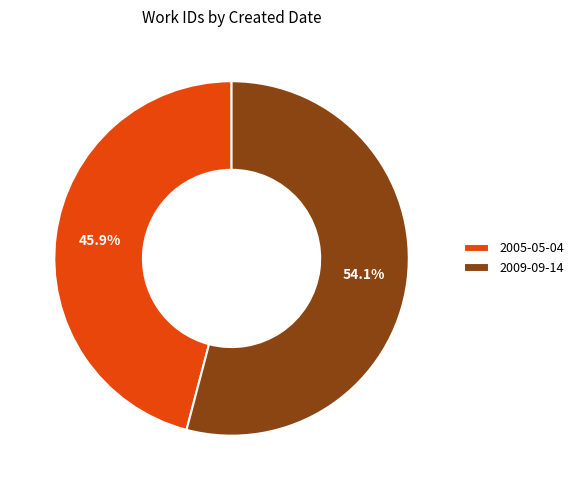

To the nearest percent, what is the combined percentage of 2005-05-04 and 2009-09-14?

100%